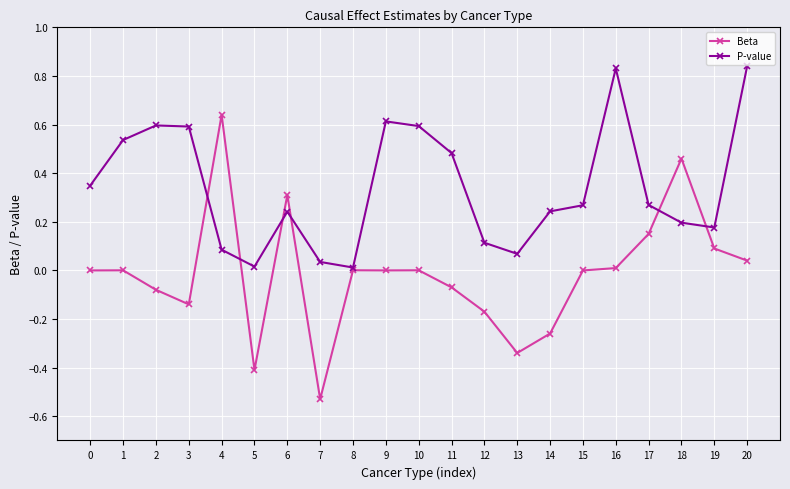

Between 1 and 16, which series saw the biggest shift?

P-value